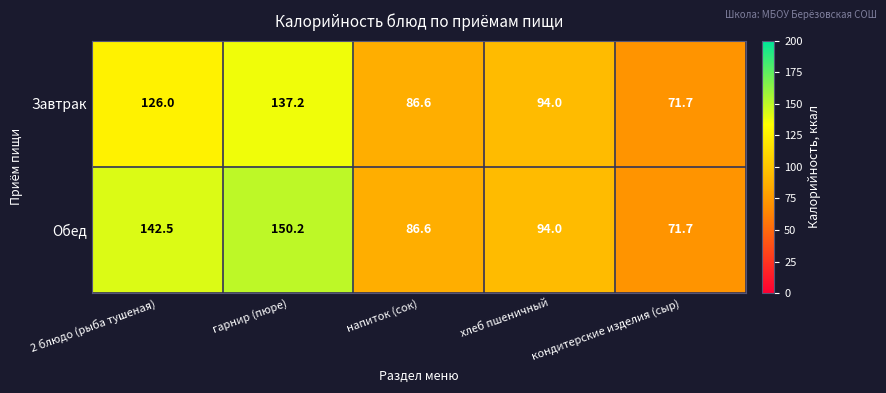

How many series are shown in this chart?

2